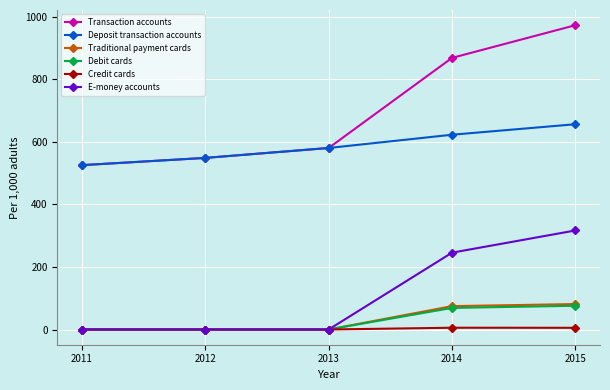

What is the minimum value for Deposit transaction accounts?

525.5